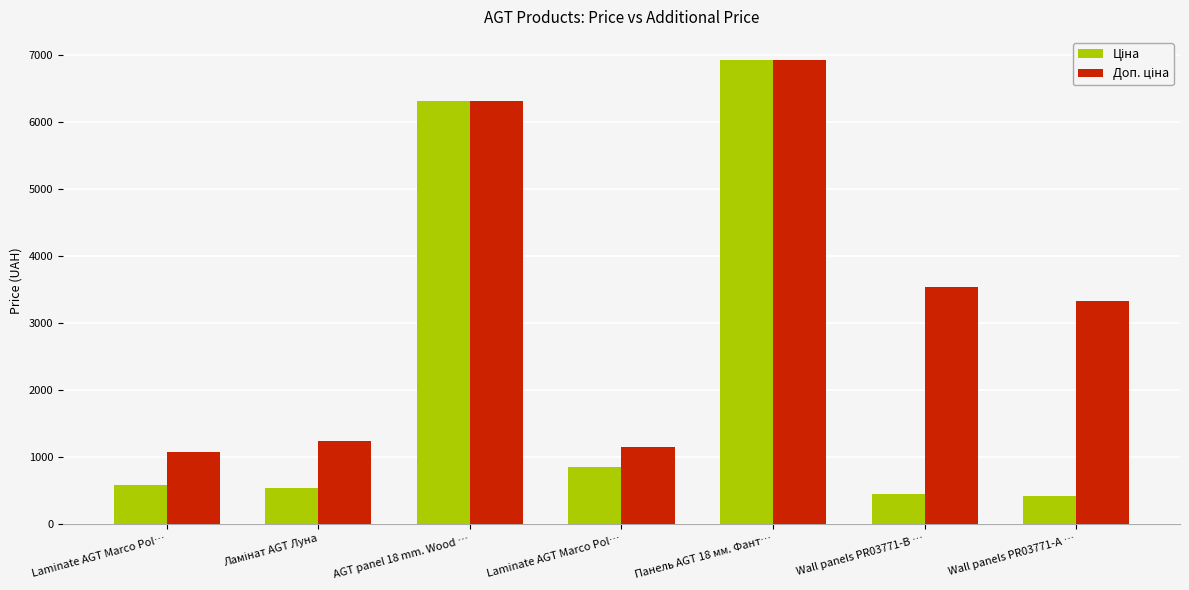

Count the number of categories in the chart.

7